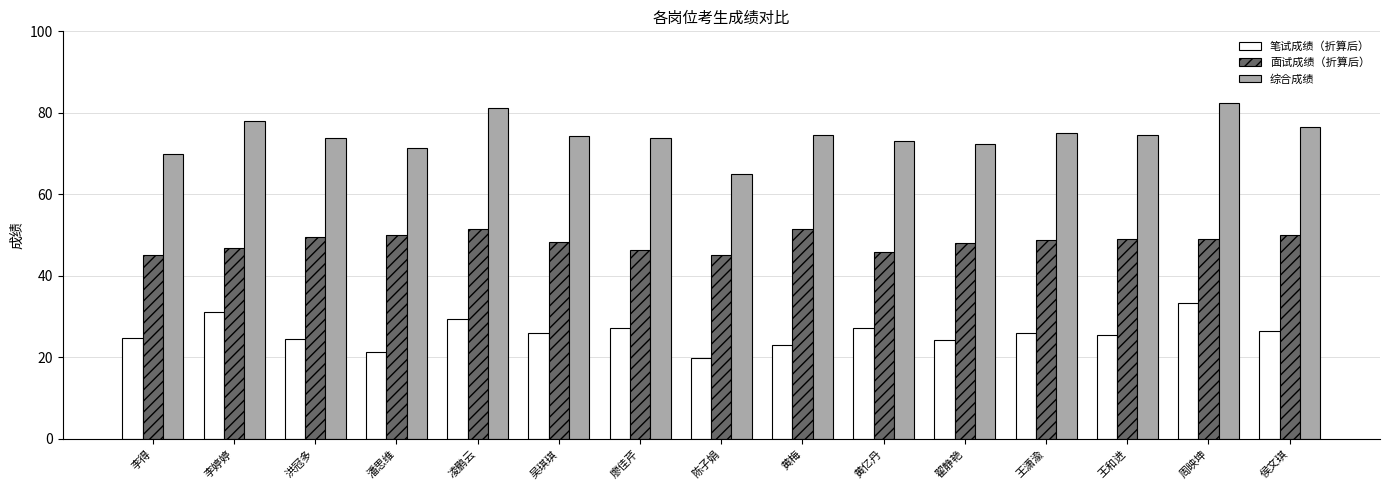

What is the greatest value displayed?

82.4